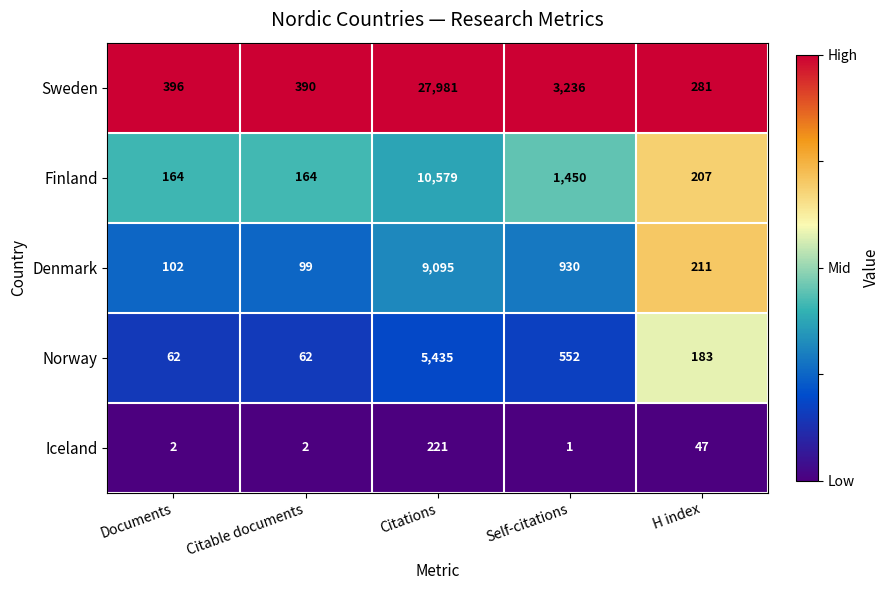

What is the difference between the maximum and minimum values in the Finland series?

10415